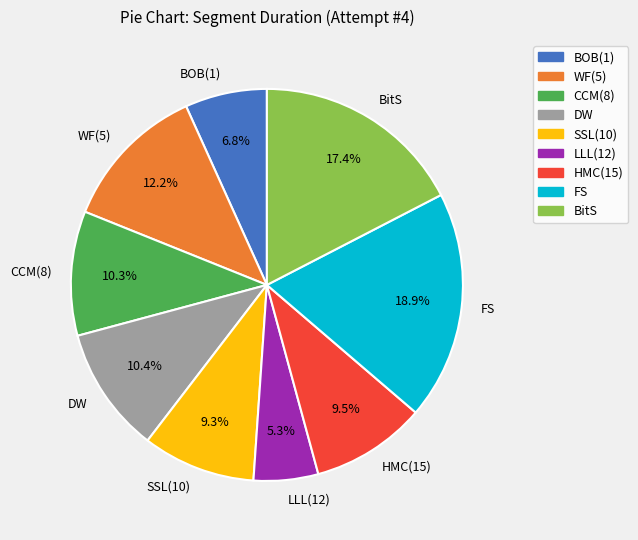

Which category has the smallest portion of the pie?

LLL(12)